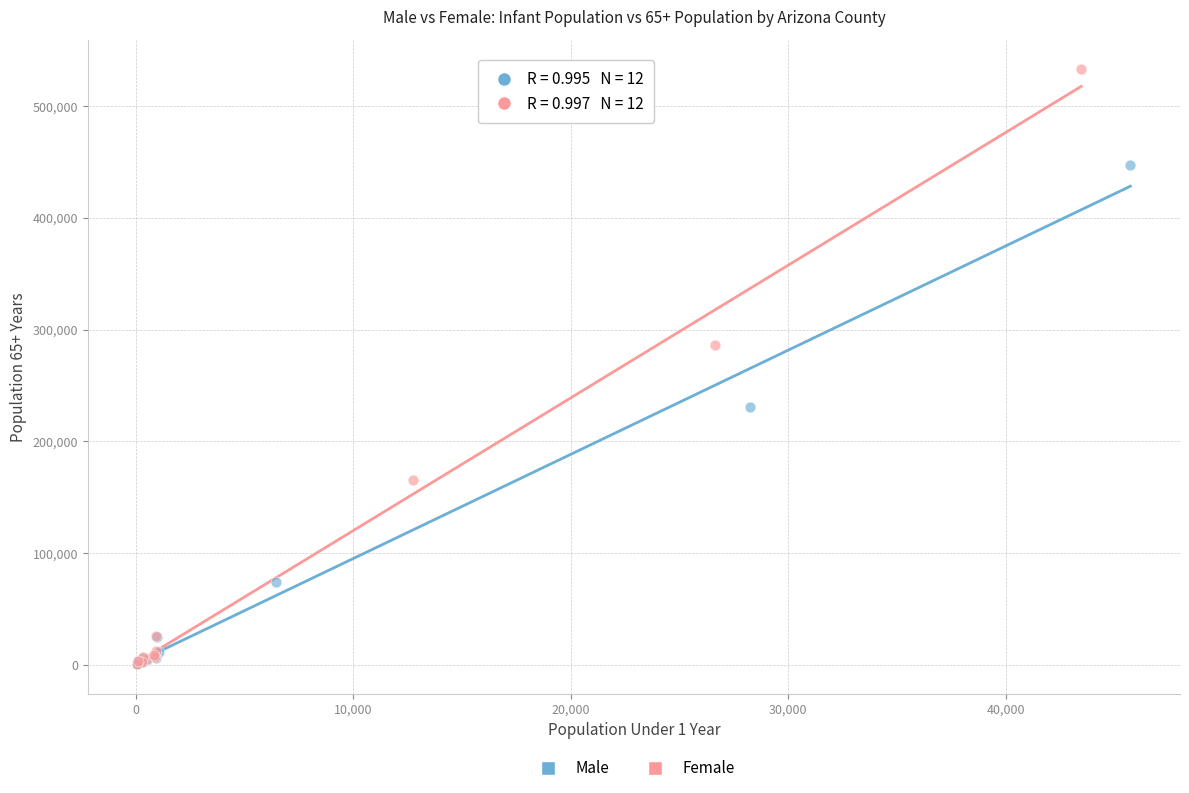

Which series contains the highest Y value?

Female